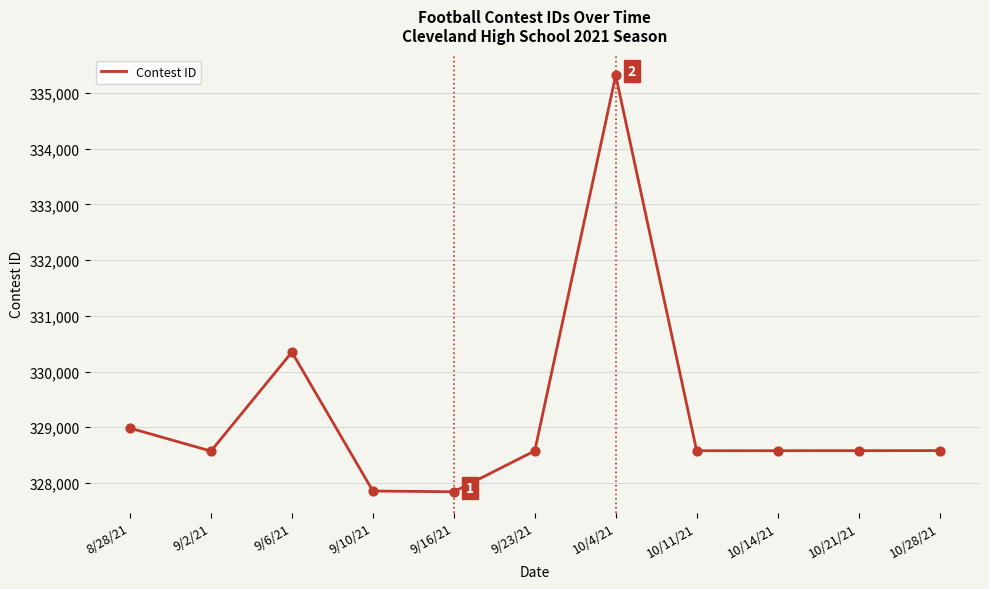

What is the ratio of the value at 10/4/21 to the value at 10/14/21?

1.0